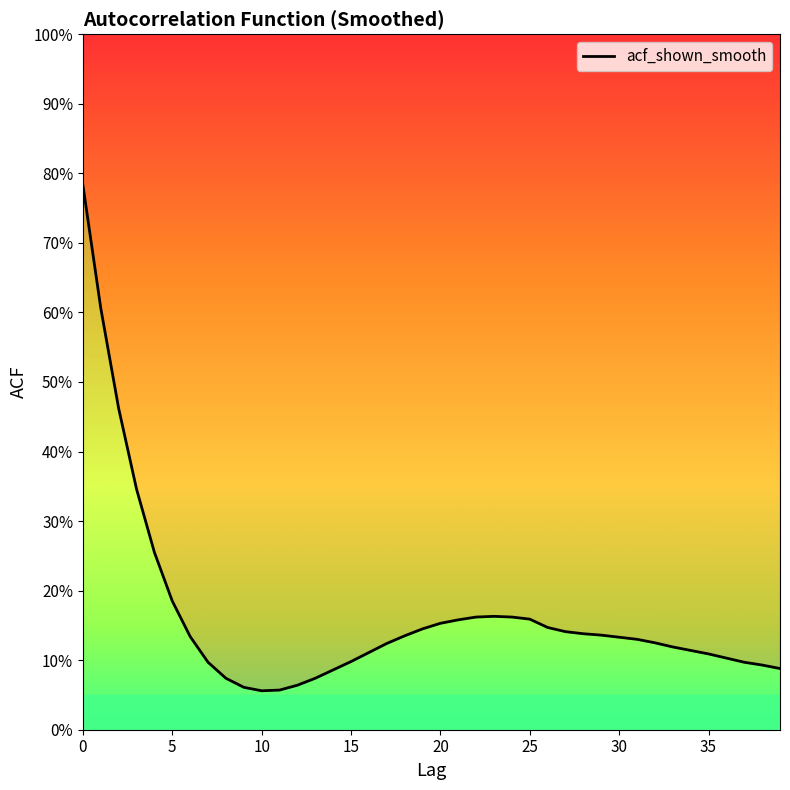

How many lines are shown in the chart?

1